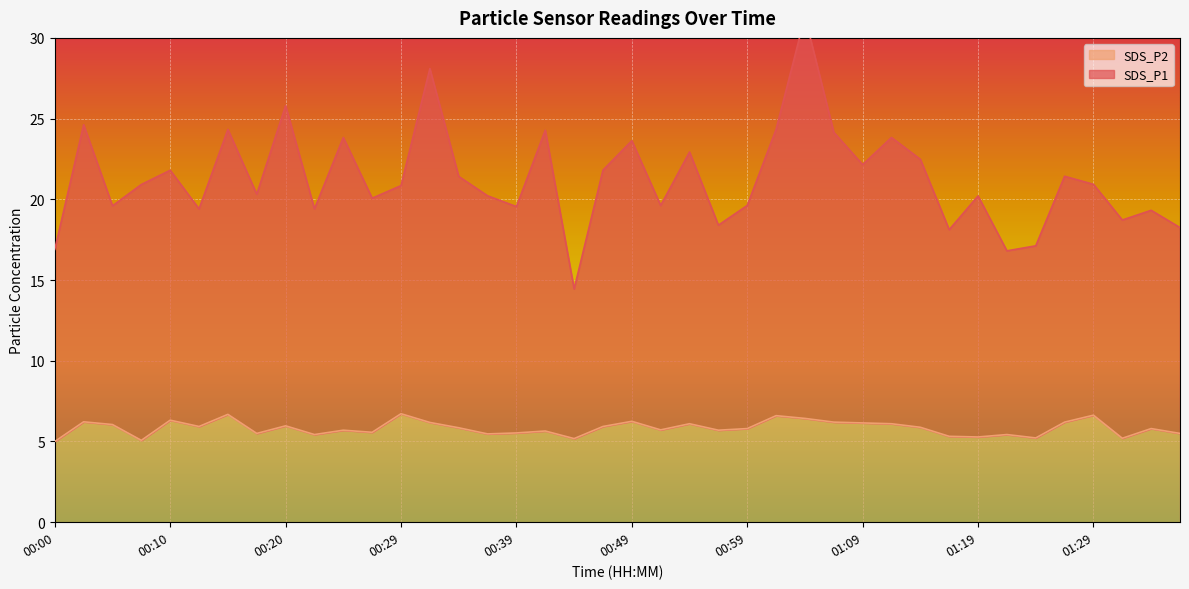

At which category is the sum across all series the highest?

01:04